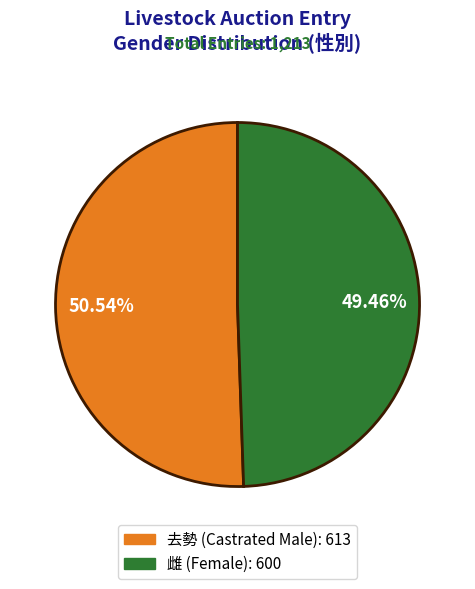

Is it true that 雌 is 45% of the pie?

False